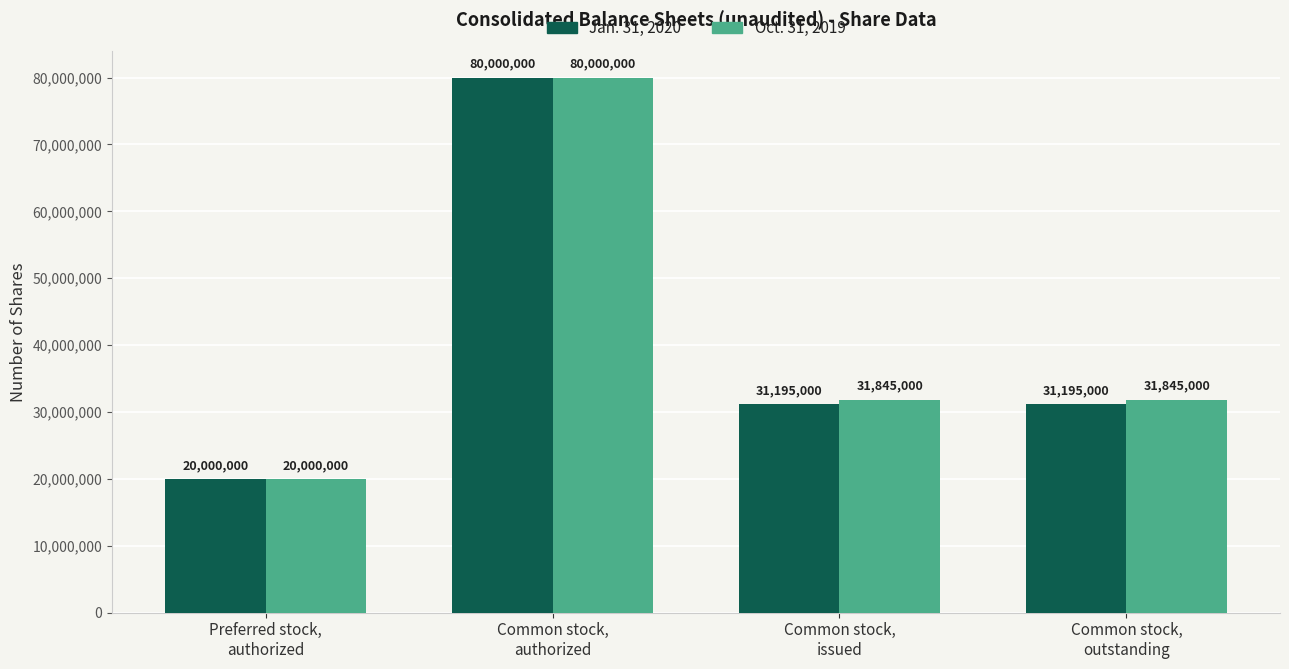

What is the difference between the Oct. 31, 2019 values at Preferred stock,
authorized and Common stock,
issued?

11845000